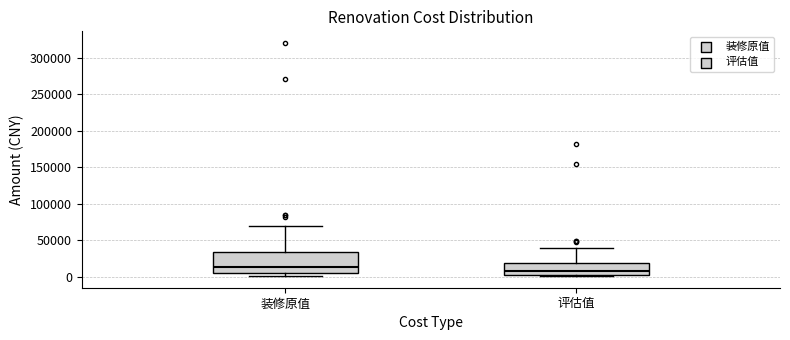

Which box has the lowest median line?

评估值